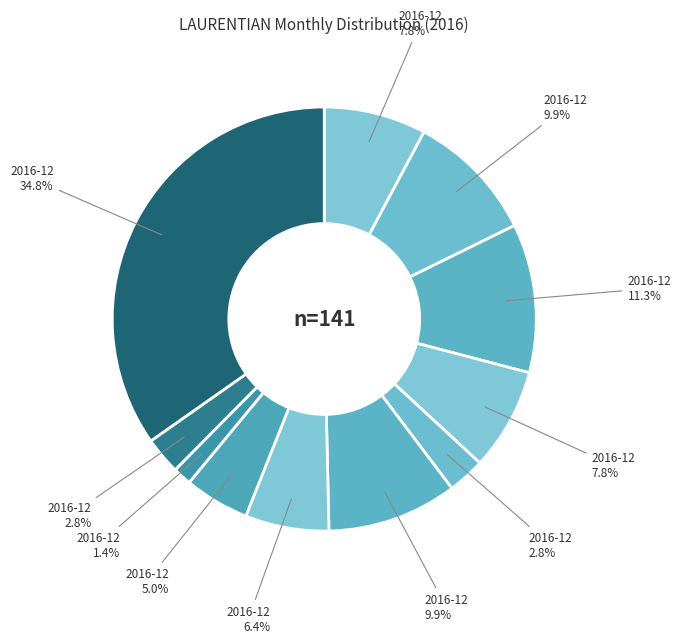

How many slices are in this pie chart?

11